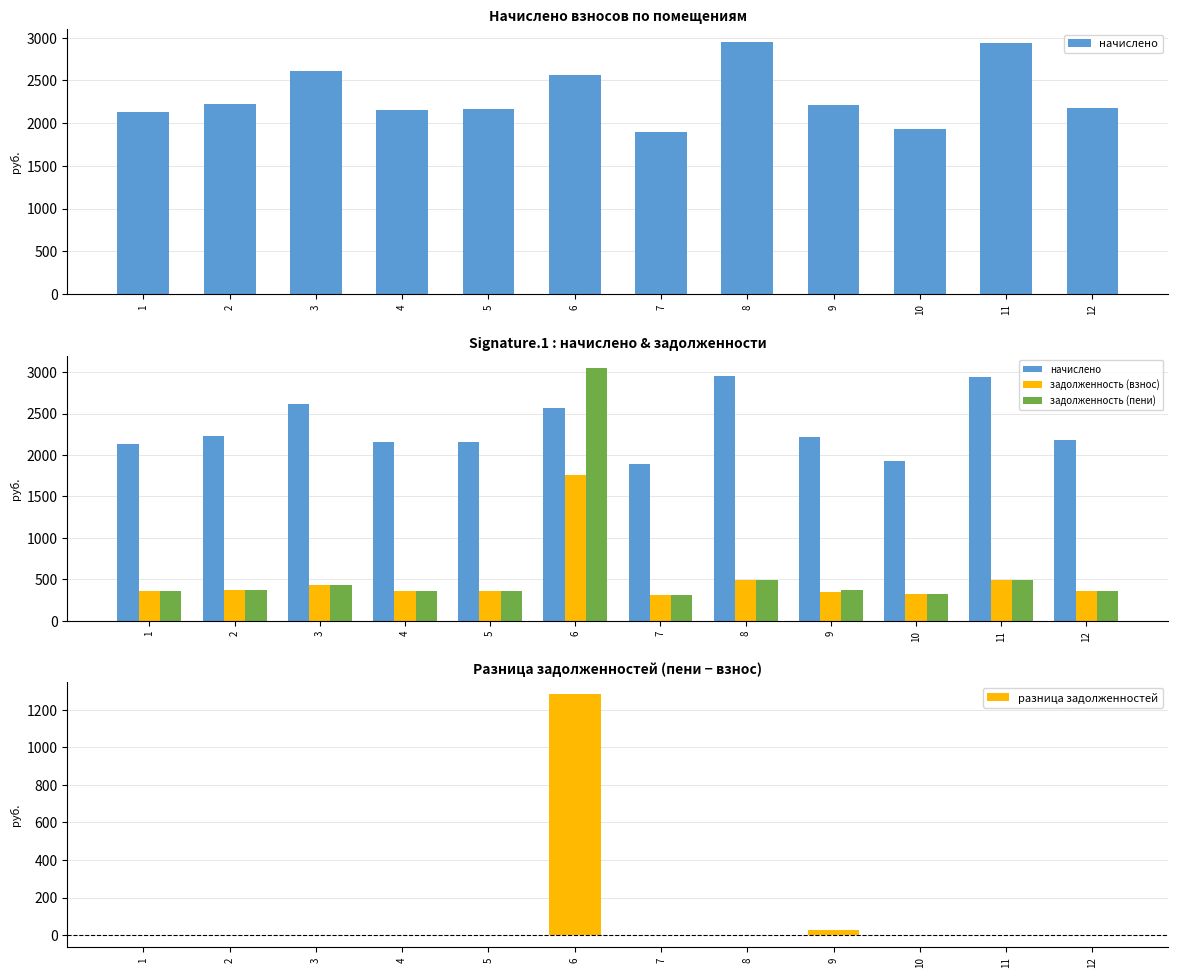

At how many categories does at least one series exceed 2203?

6